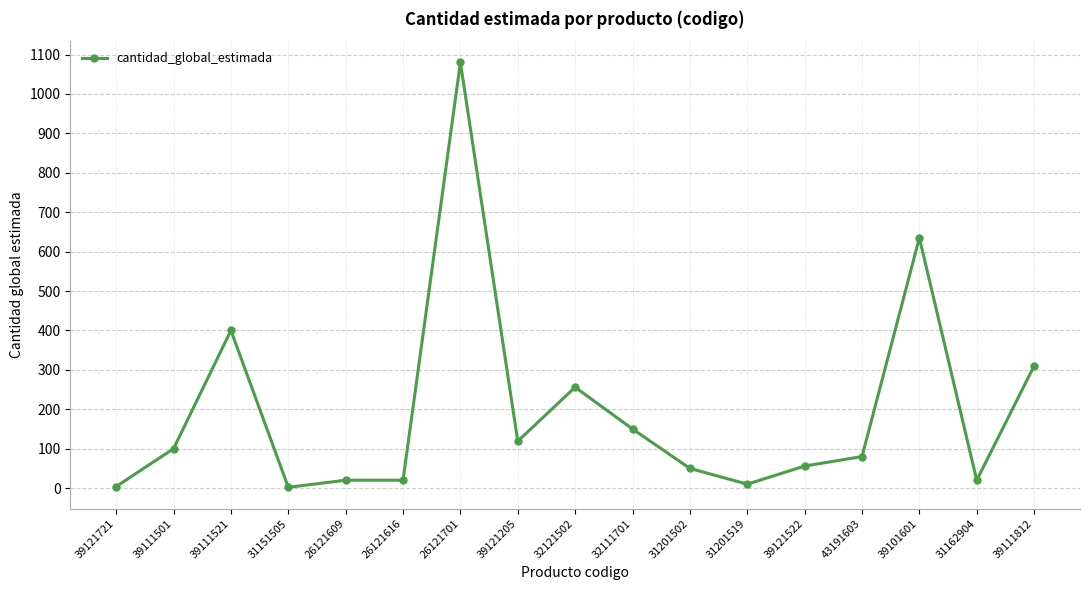

Between 31151505 and 39111501, which is larger?

39111501